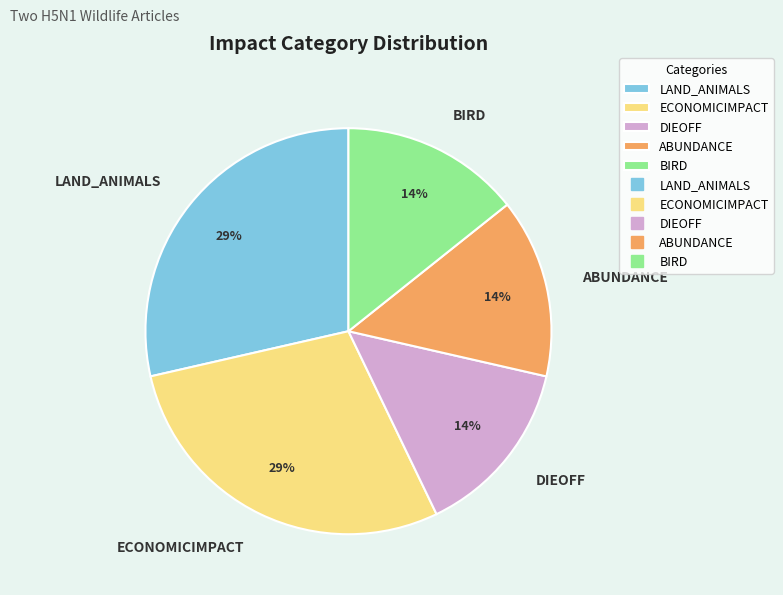

Do DIEOFF and ECONOMICIMPACT together represent more than half of the pie?

No